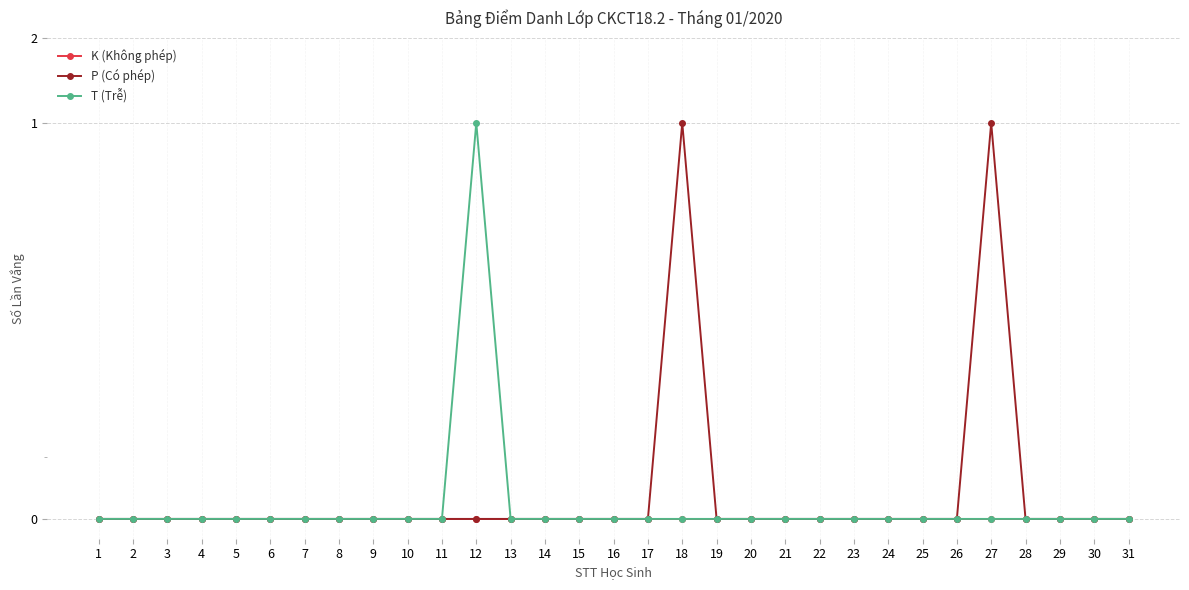

At which label is P (Có phép) closest to 0?

1